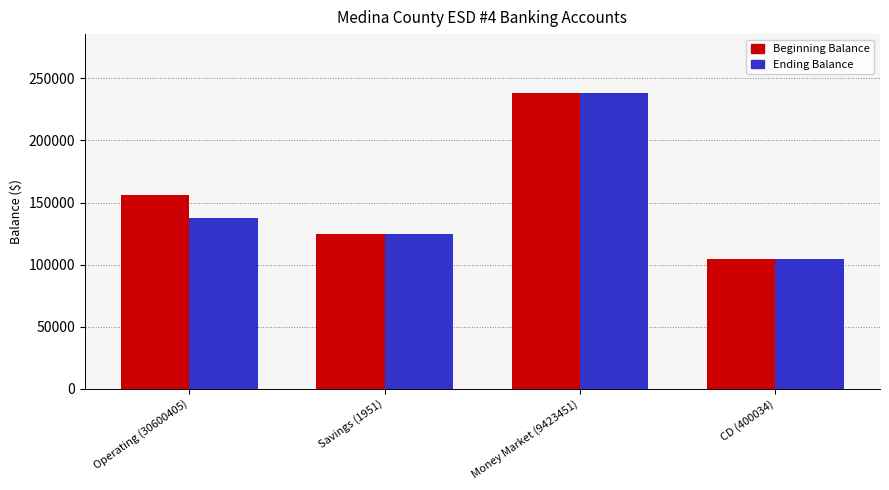

Reading left to right, extract all data points from this chart.

Beginning Balance: 156442.0	125002.9	237999.3	104625.8
Ending Balance: 137674.2	125002.9	237999.3	104625.8